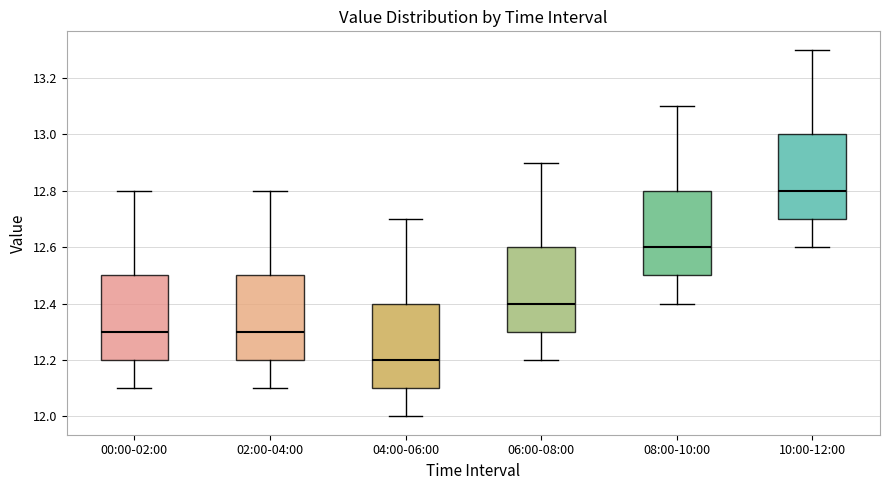

Where does the lower whisker of the box for 06:00-08:00 end on the y-axis? The values are not printed on the chart, so give them approximately, as read against the axis.

12.2